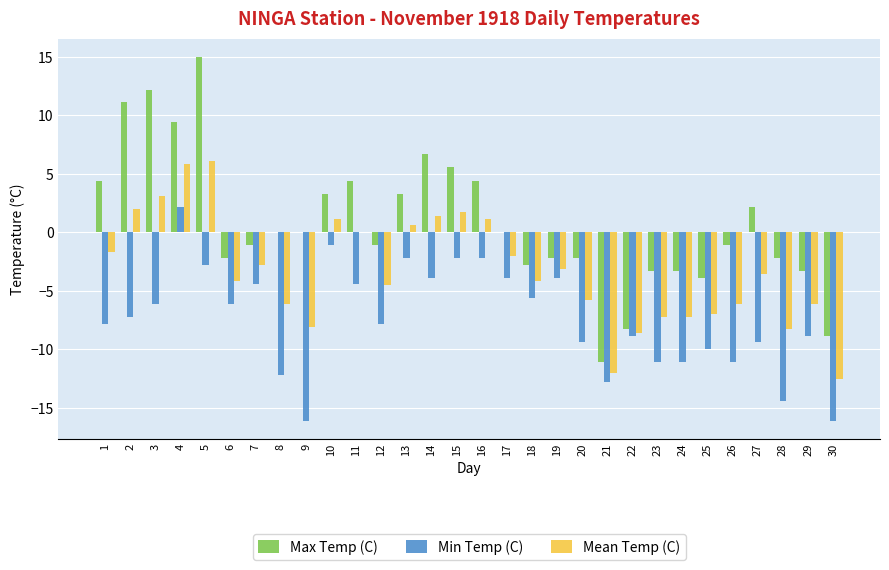

Read the Min Temp (C) value at 28.

-14.4